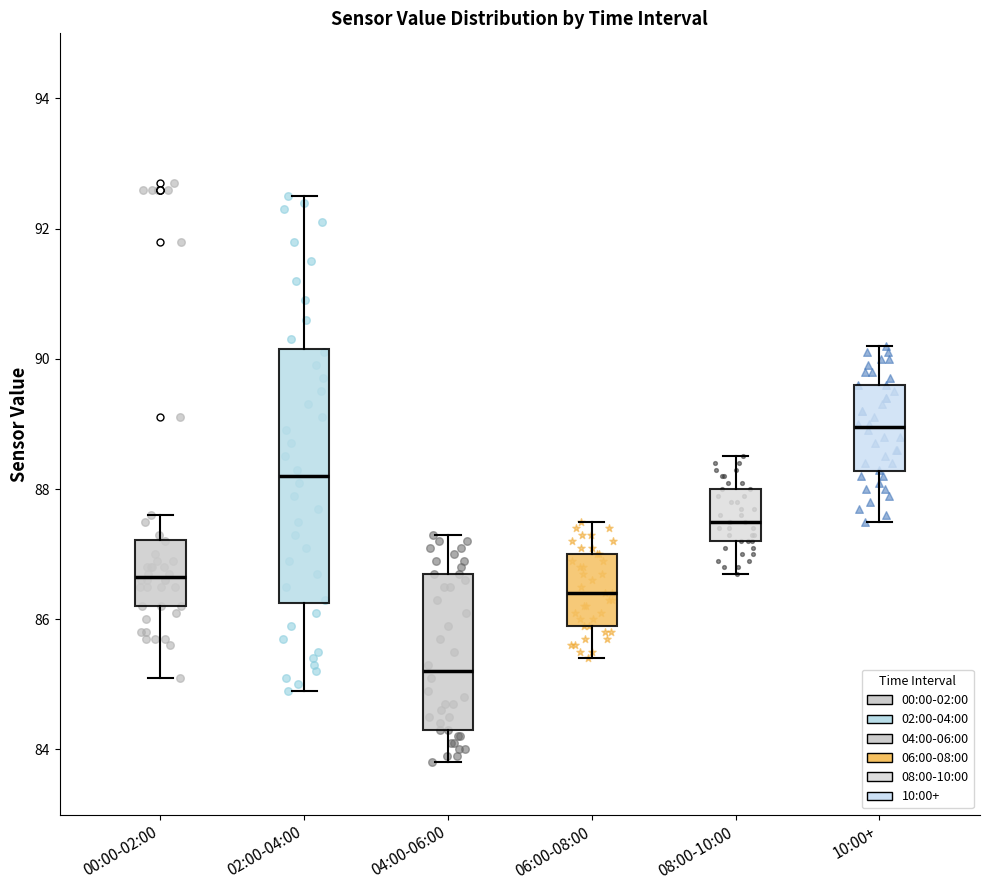

Which box is the tallest, from its lower edge to its upper edge?

02:00-04:00